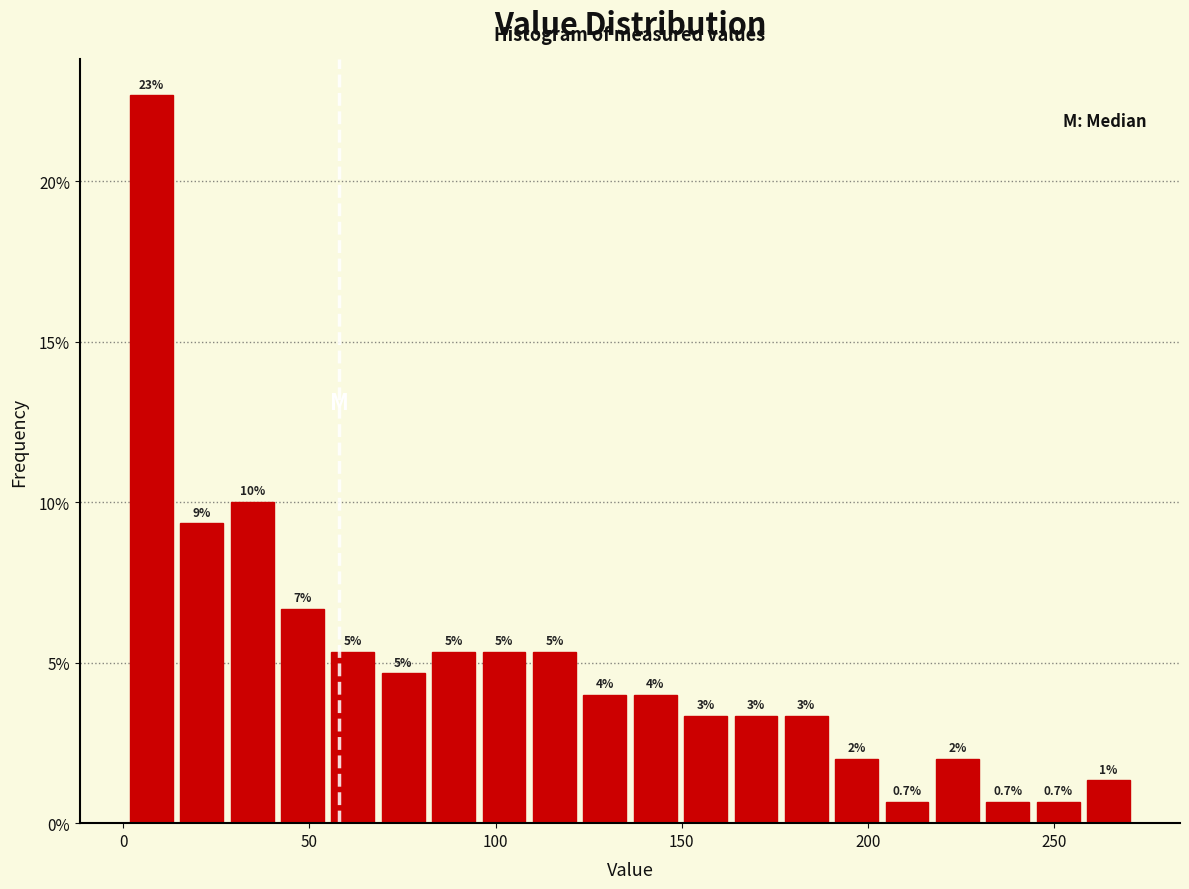

Around what value on the x-axis is the tallest bar? Give the approximate position of its centre, as read against the axis.

10